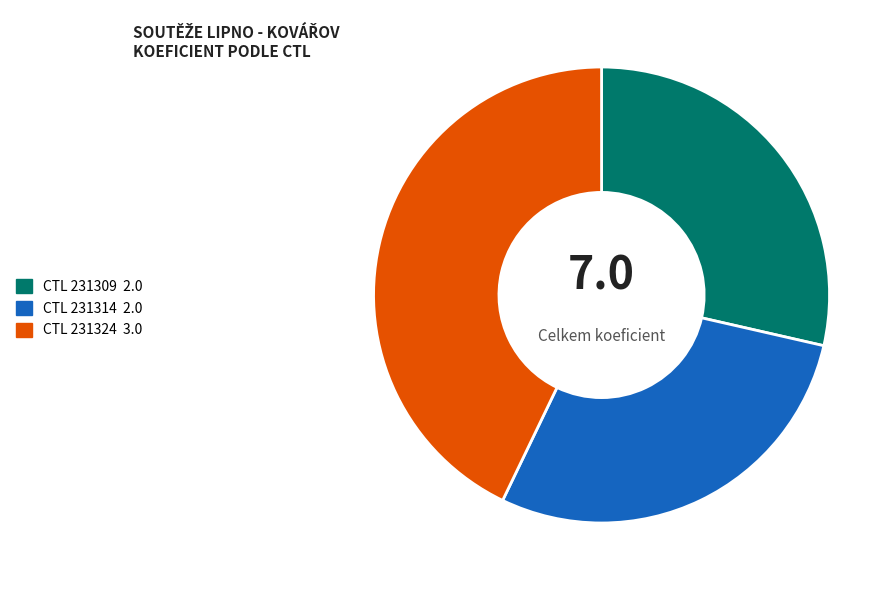

Is there a majority slice in this chart?

No